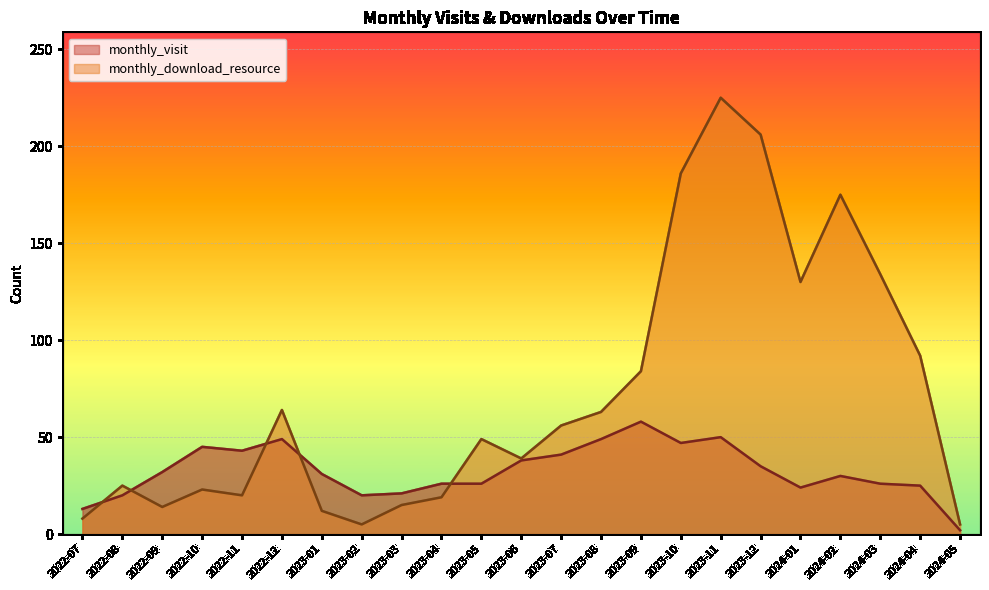

What is the lowest value of the monthly_visit series?

2